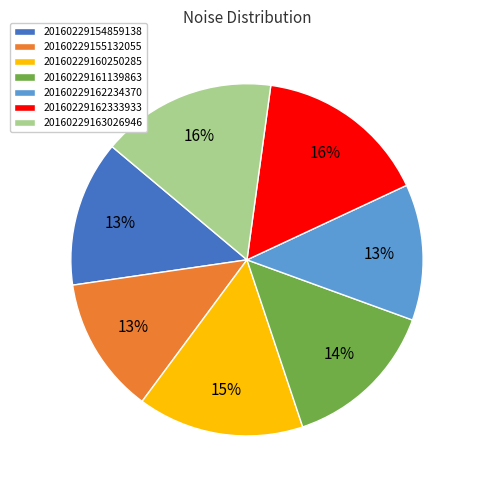

Count the number of slices in the pie.

7